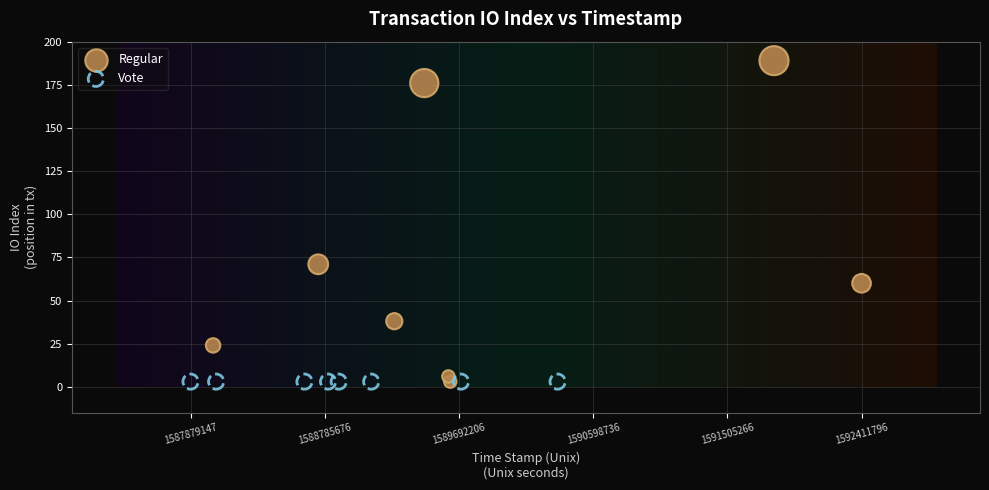

Which series contains the highest Y value?

Regular